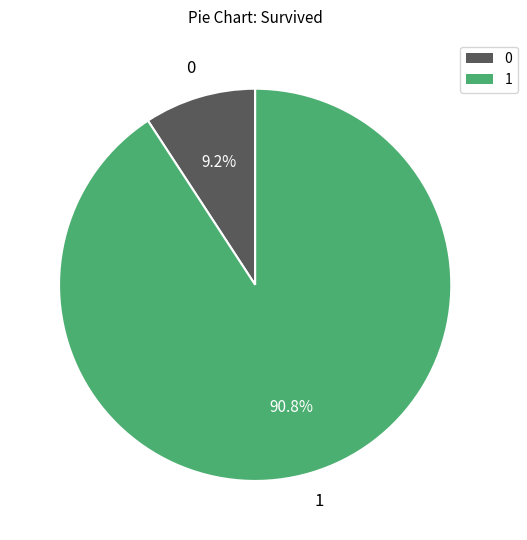

Is there a majority slice in this chart?

Yes